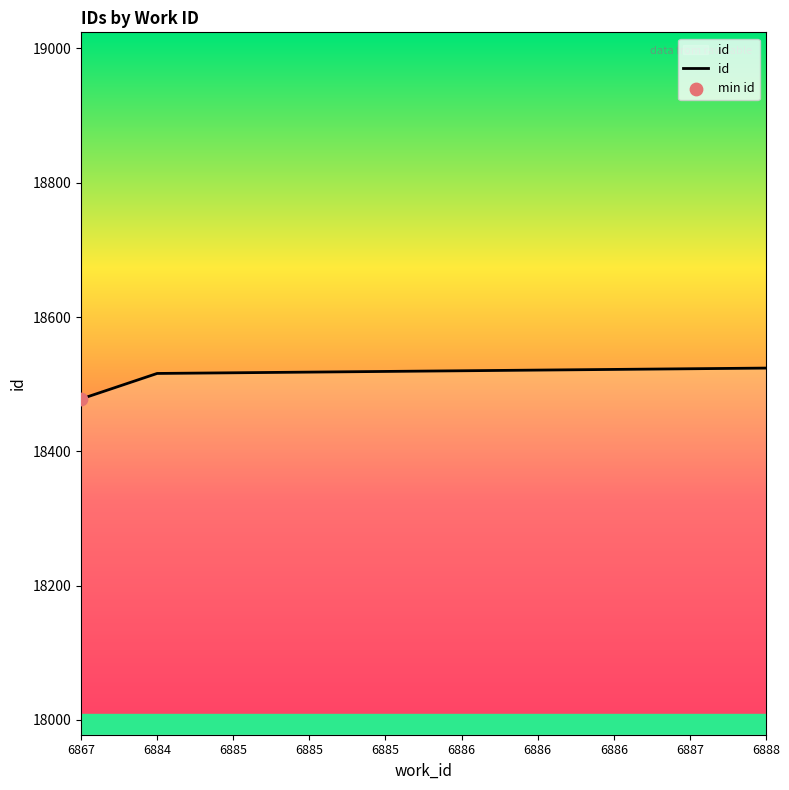

Which has a higher value, 6886 or 6888?

6888